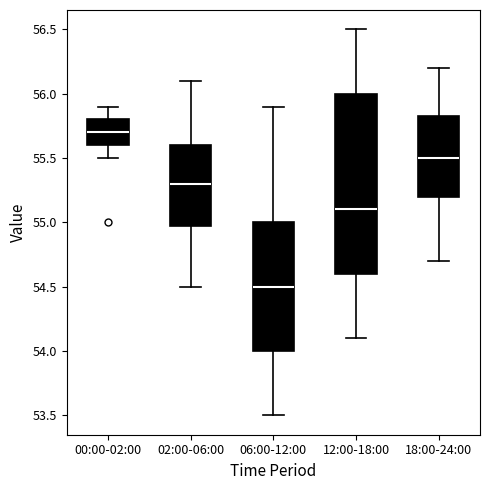

Reading left to right, read every box against the y-axis: the position of its median line, the range the box covers, and the ends of its whiskers. The values are not printed on the chart, so give them approximately, as read against the axis.

00:00-02:00: median 55.70, box 55.60 to 55.80, whiskers 55.50 to 55.90
02:00-06:00: median 55.30, box 55.00 to 55.60, whiskers 54.50 to 56.10
06:00-12:00: median 54.50, box 54.00 to 55.00, whiskers 53.50 to 55.90
12:00-18:00: median 55.10, box 54.60 to 56.00, whiskers 54.10 to 56.50
18:00-24:00: median 55.50, box 55.20 to 55.85, whiskers 54.70 to 56.20